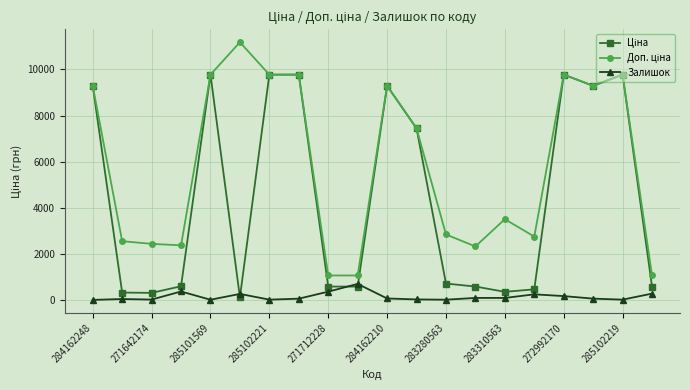

What is the greatest value displayed?

11182.0